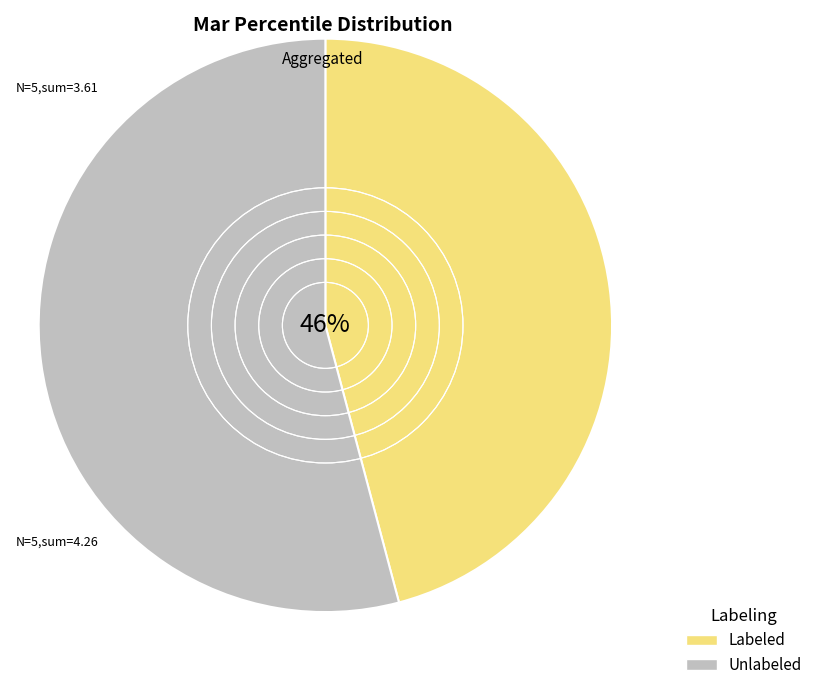

Is there any slice that represents more than half of the pie?

Yes